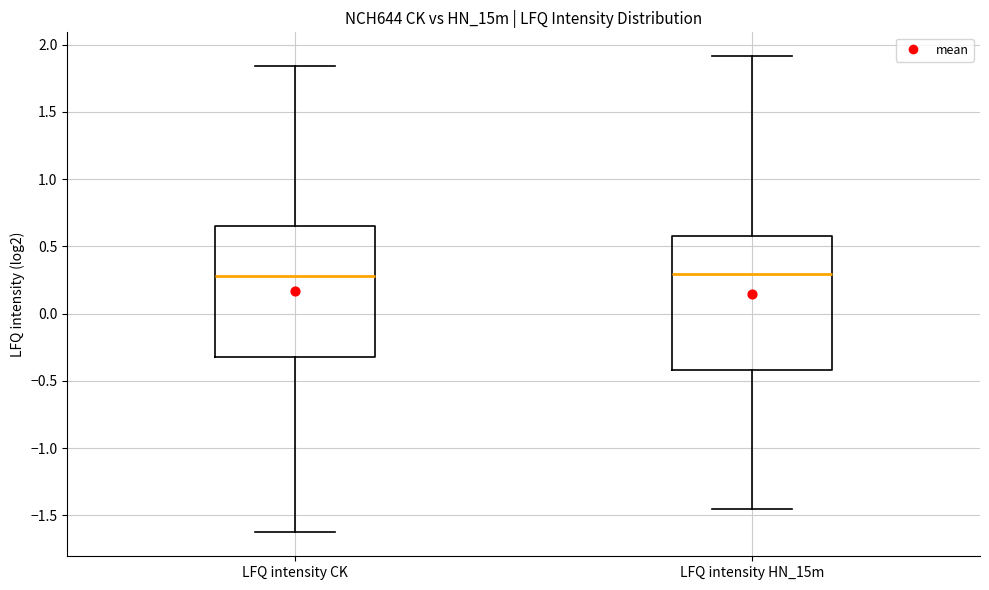

Reading left to right, read every box against the y-axis: the position of its median line, the range the box covers, and the ends of its whiskers. The values are not printed on the chart, so give them approximately, as read against the axis.

LFQ intensity CK: median 0.30, box -0.30 to 0.65, whiskers -1.65 to 1.85
LFQ intensity HN_15m: median 0.30, box -0.40 to 0.60, whiskers -1.45 to 1.90